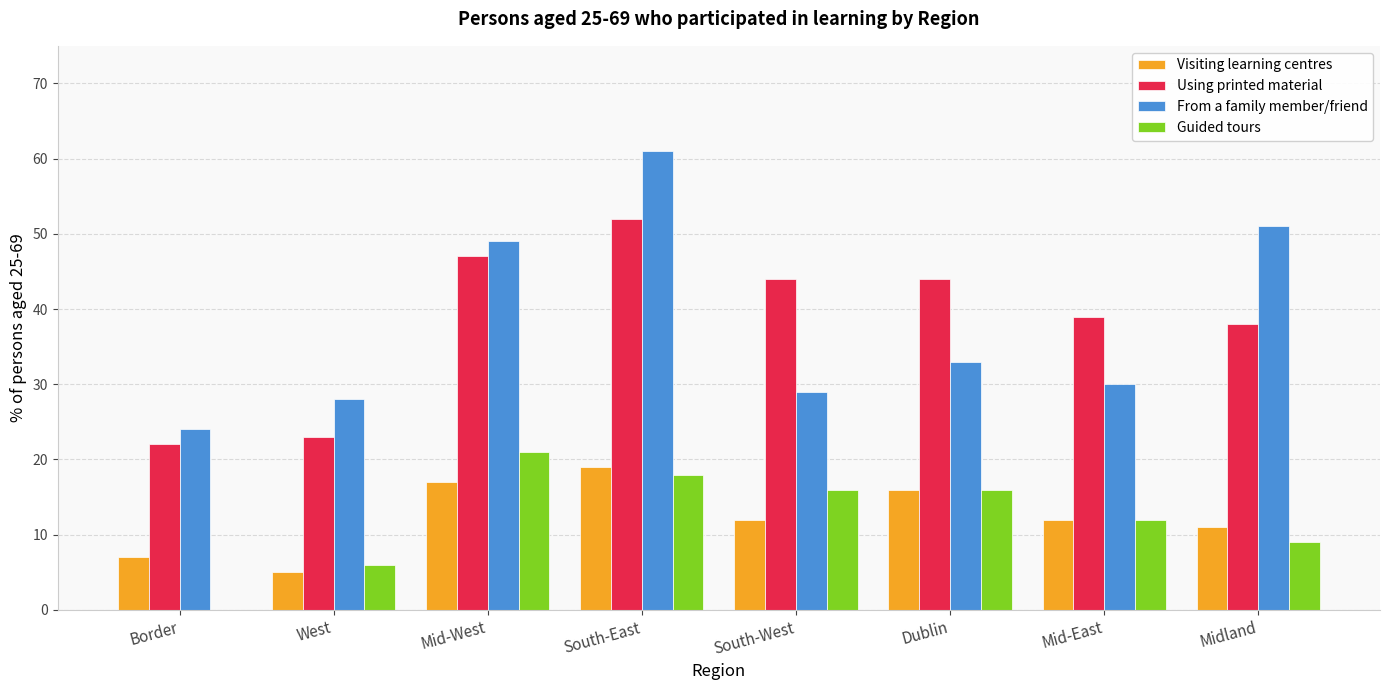

At which label is Using printed material closest to 37?

Midland